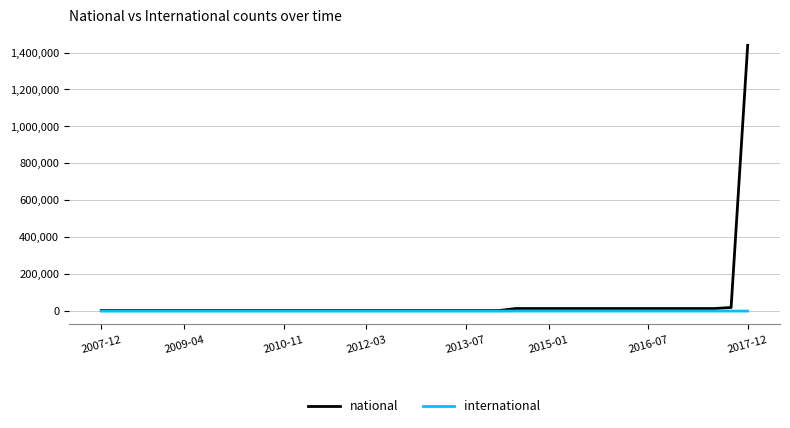

Which series has the largest range (max minus min)?

national